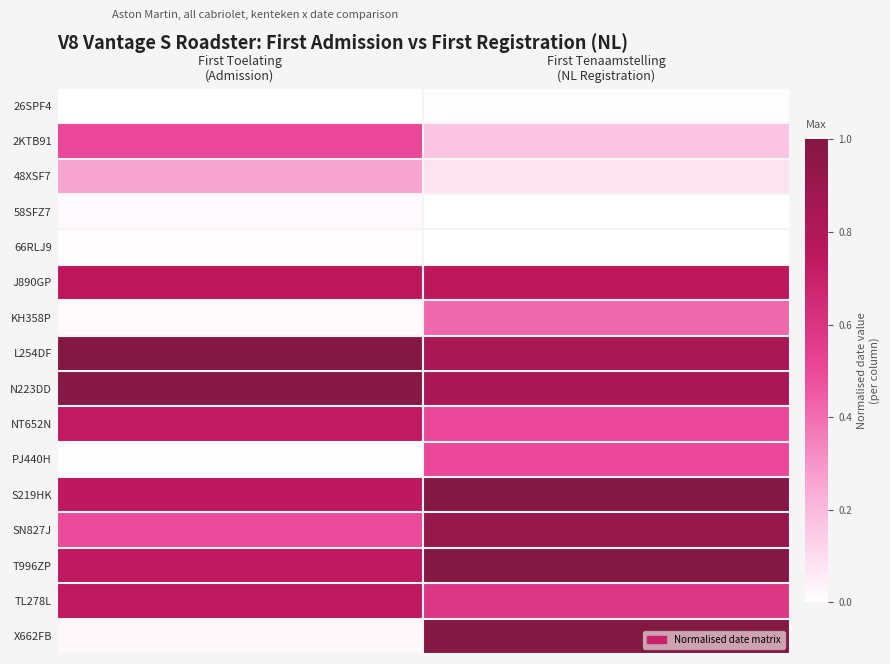

How many data points does each series have?

2